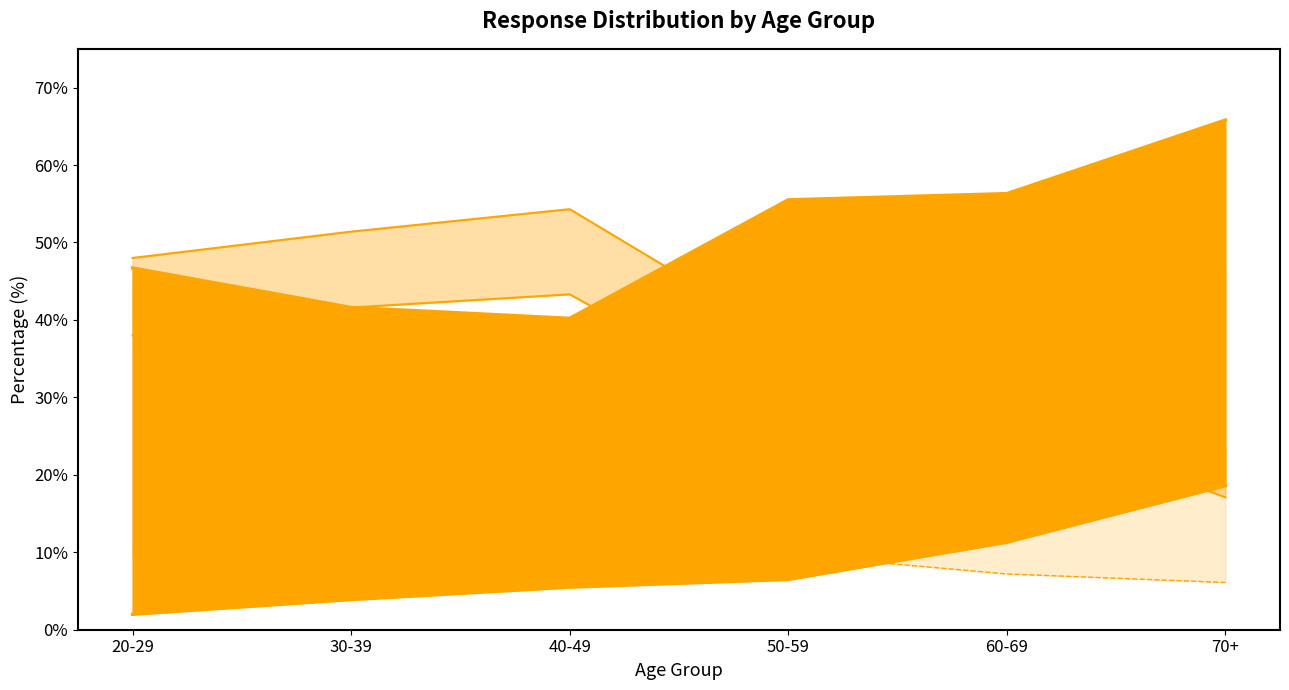

What is the lowest value of the col_2 upper series?

40.2